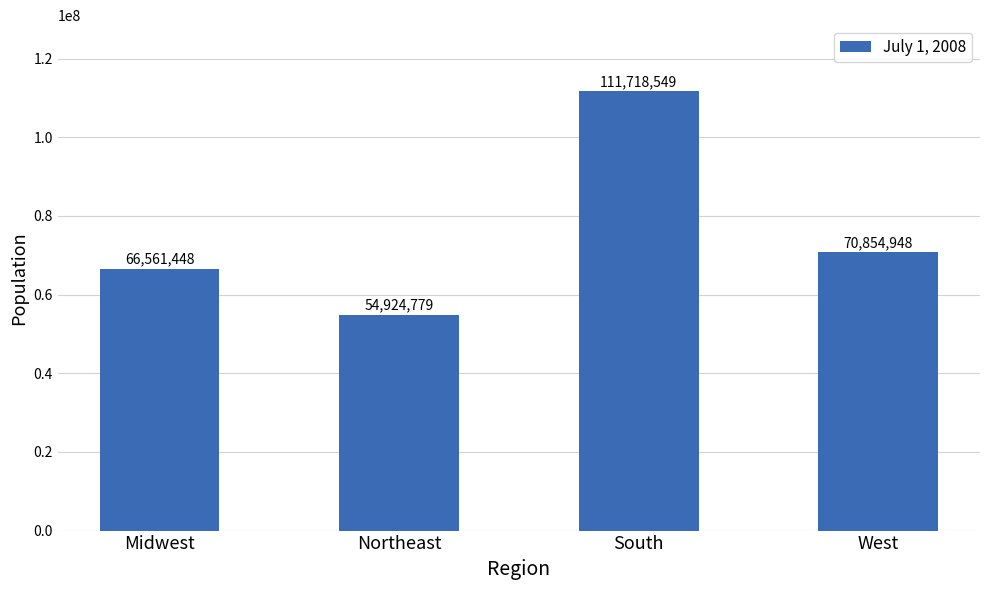

Which label corresponds to the smallest value in the chart?

Northeast